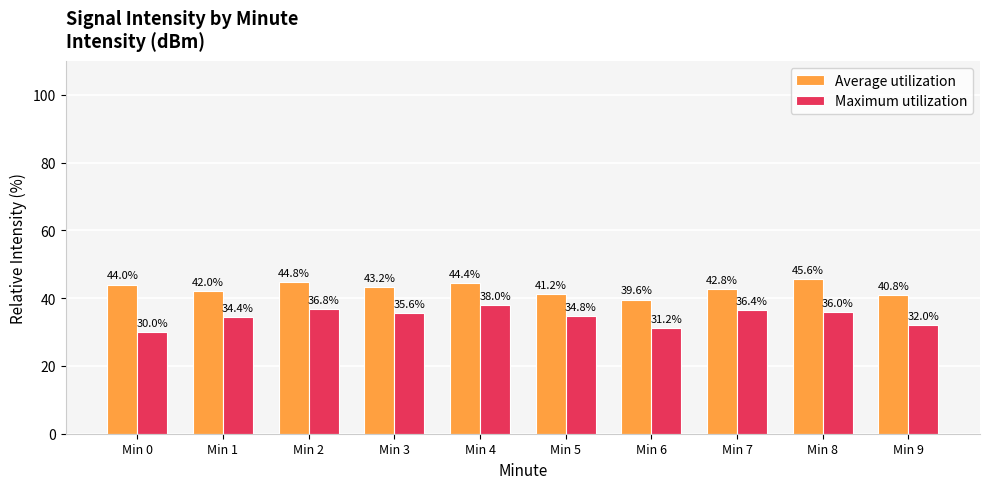

Rank the series by their average value, from lowest to highest.

Maximum utilization, Average utilization